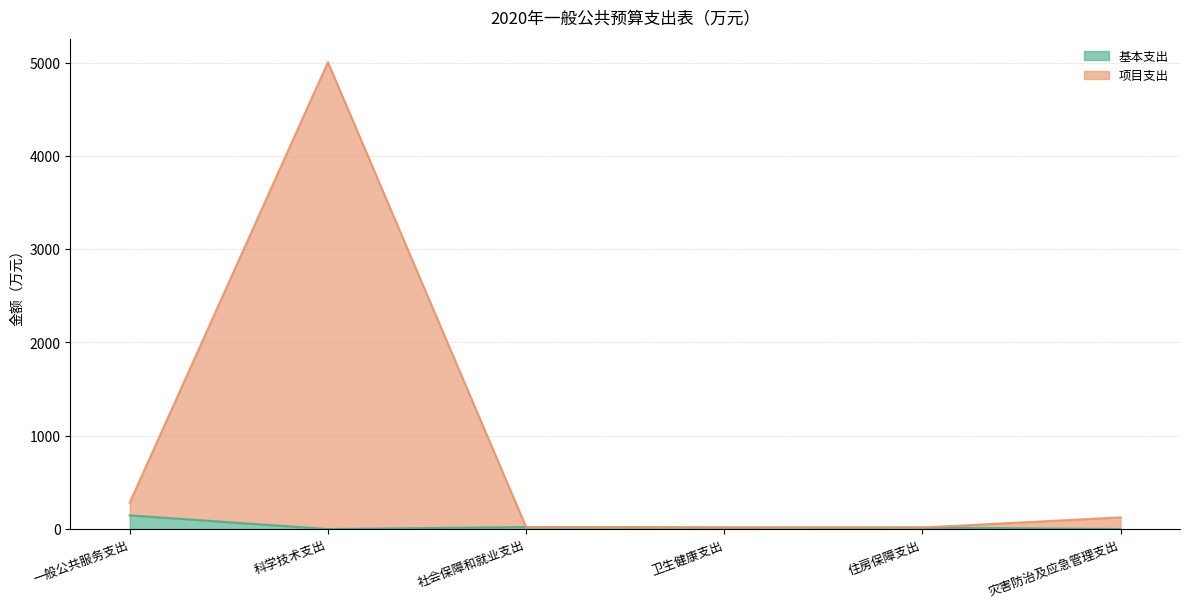

In 基本支出, how many points are higher than both neighbors (excluding endpoints)?

1